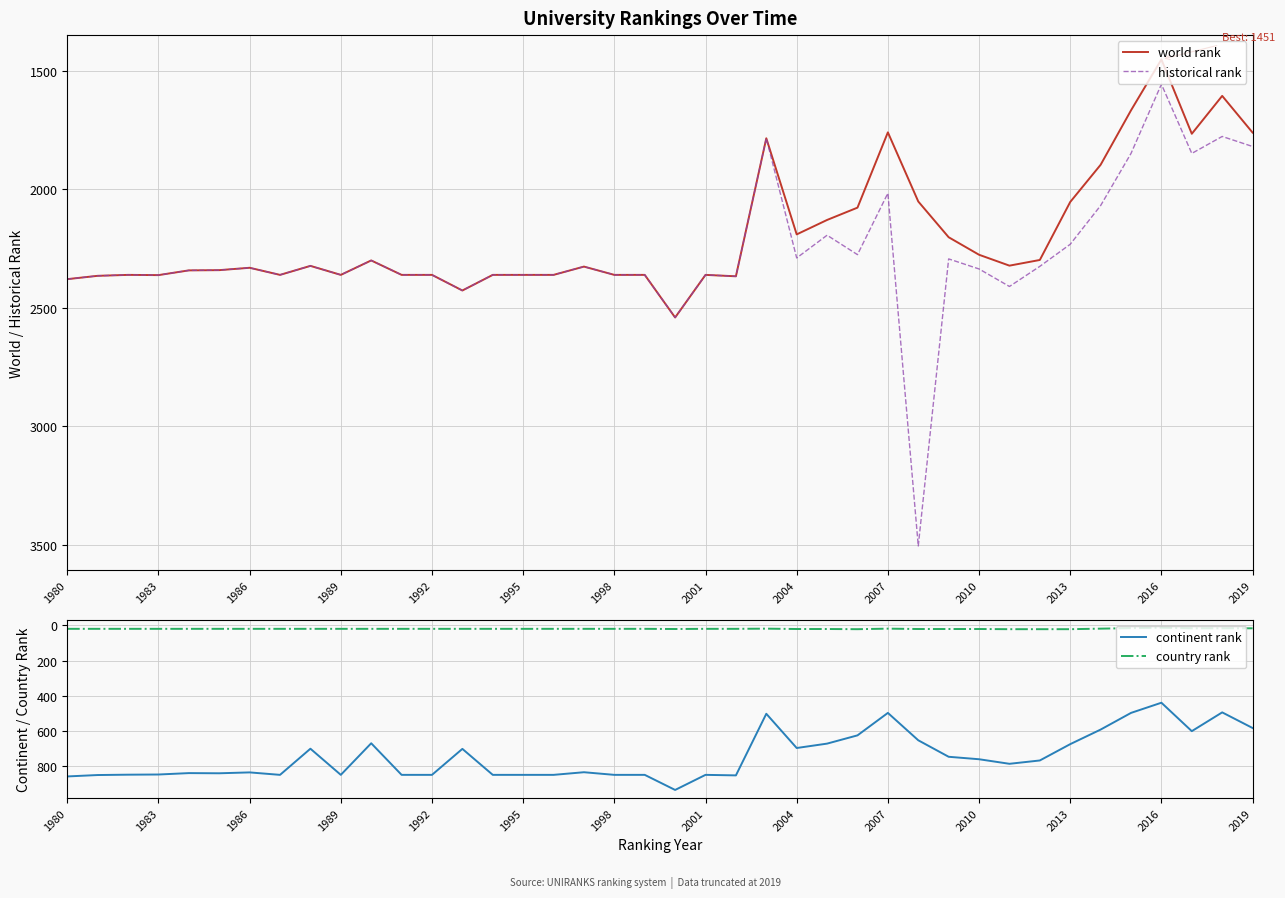

How many lines are shown in the chart?

4